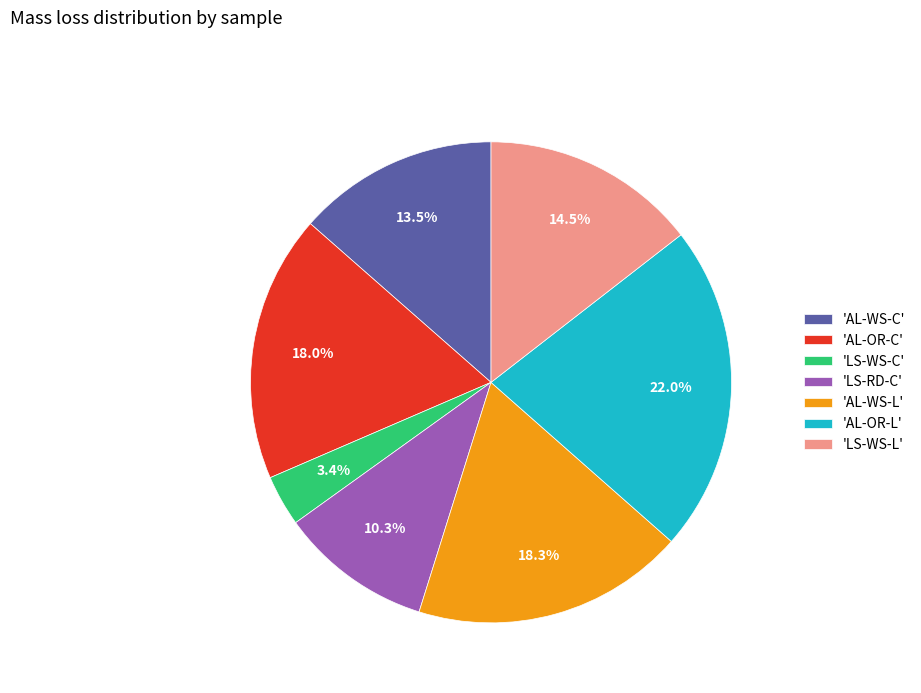

Do 'LS-WS-L' and 'AL-WS-C' together represent more than half of the pie?

No